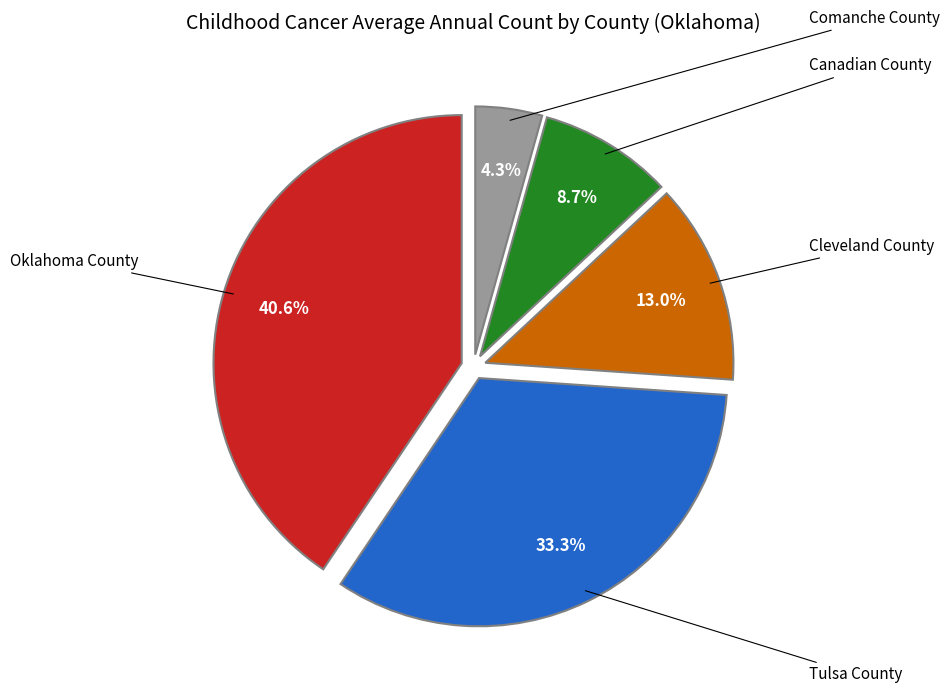

To the nearest percent, what is the average slice percentage?

20%